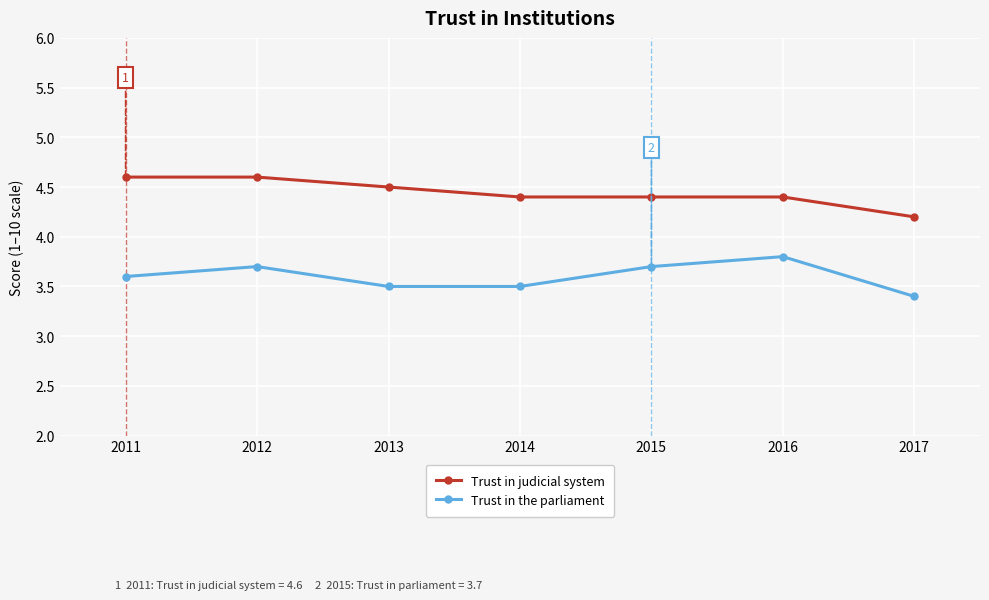

True or false: Trust in the parliament has a value of 3.8 at 2016.

True